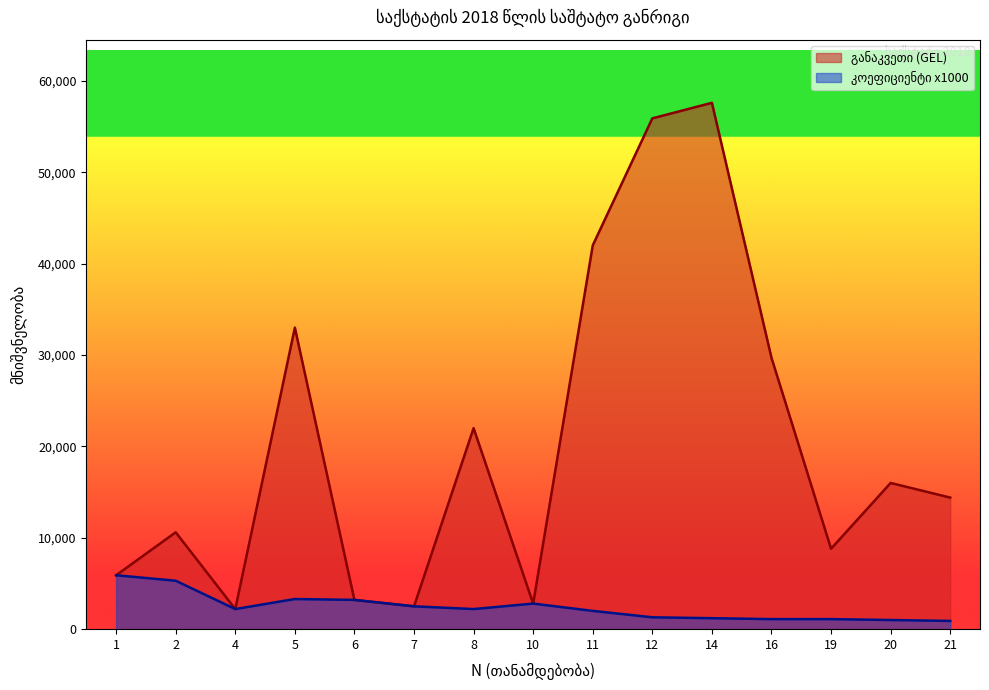

Reading left to right, transcribe all the data shown in this chart.

განაკვეთი (GEL): 5900	10600	2200	33000	3200	2500	22000	2800	42000	55900	57600	29700	8800	16000	14400
კოეფიციენტი x1000: 5900	5300	2200	3300	3200	2500	2200	2800	2000	1300	1200	1100	1100	1000	900